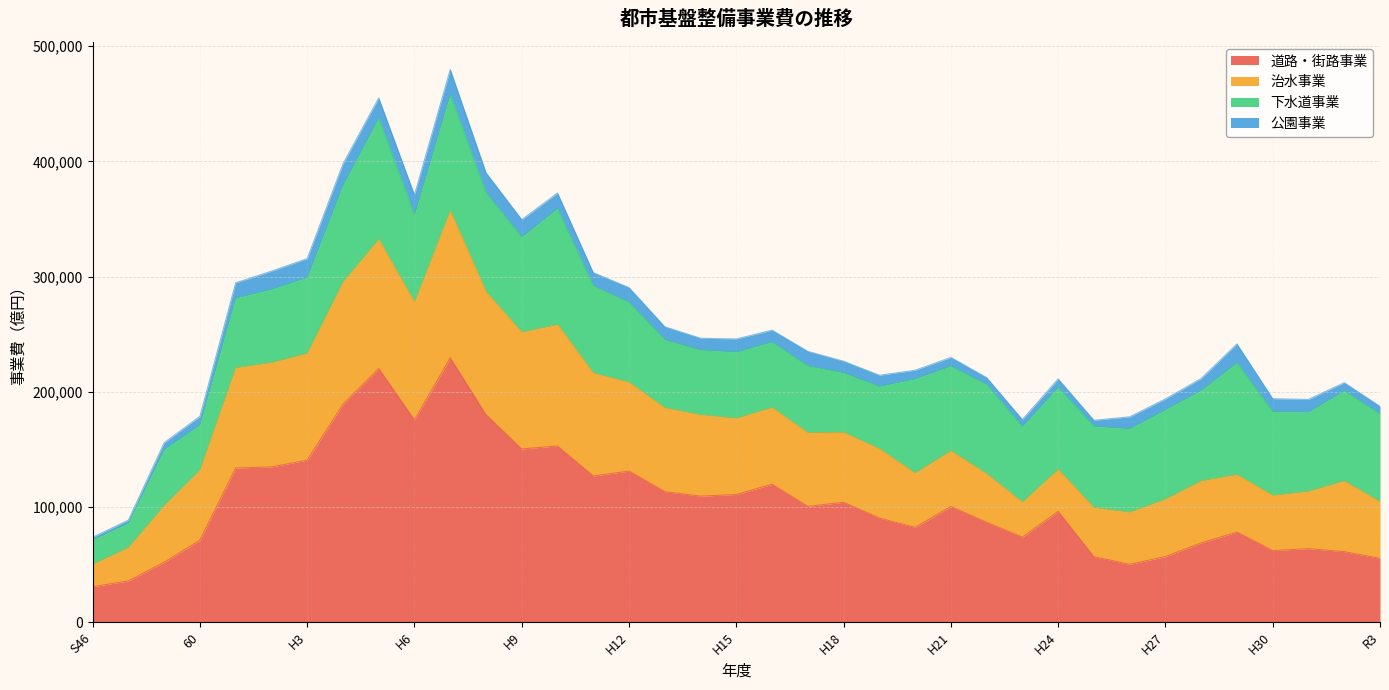

List the labels in order of 公園事業 value, smallest first.

S46, 50, H25, H22, 55, H23, R3, R2, H24, 60, H20, H21, H27, H19, H18, H16, H14, H28, H26, R1, H30, H13, H11, H15, H17, H12, H1, H10, H9, H2, H29, H3, H6, H5, H8, H4, H7